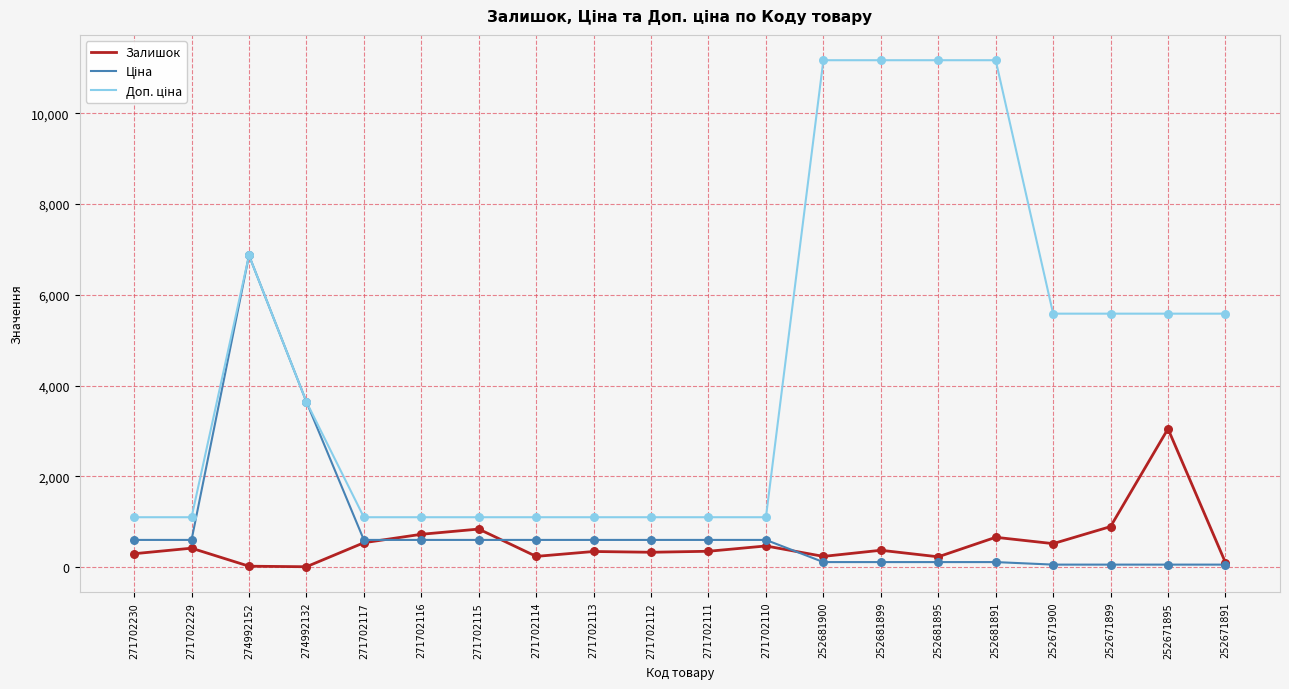

What is the total value across all series at 271702116?

2423.9